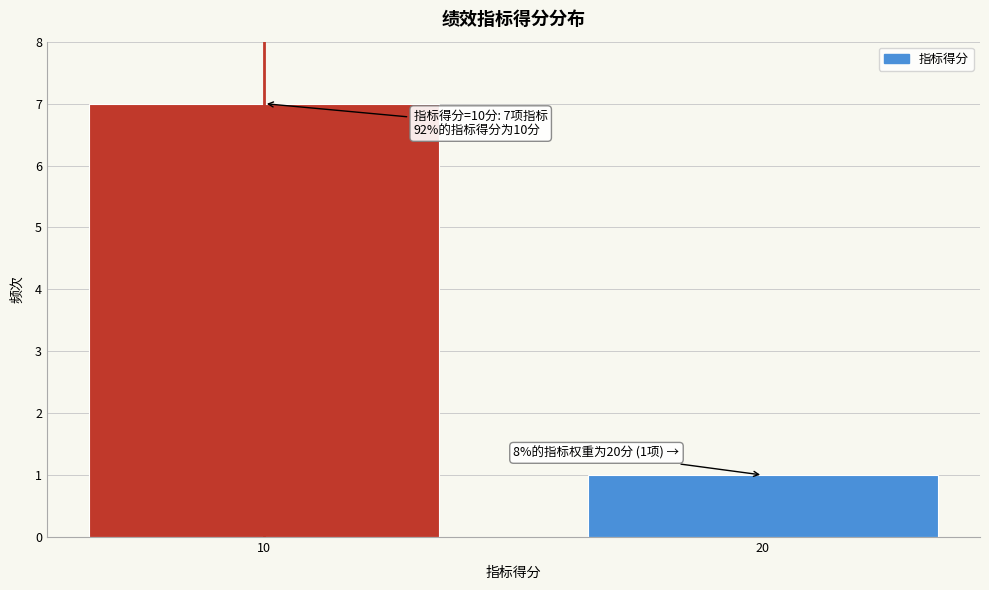

Reading left to right, what are all the values shown in this chart?

10=7	20=1